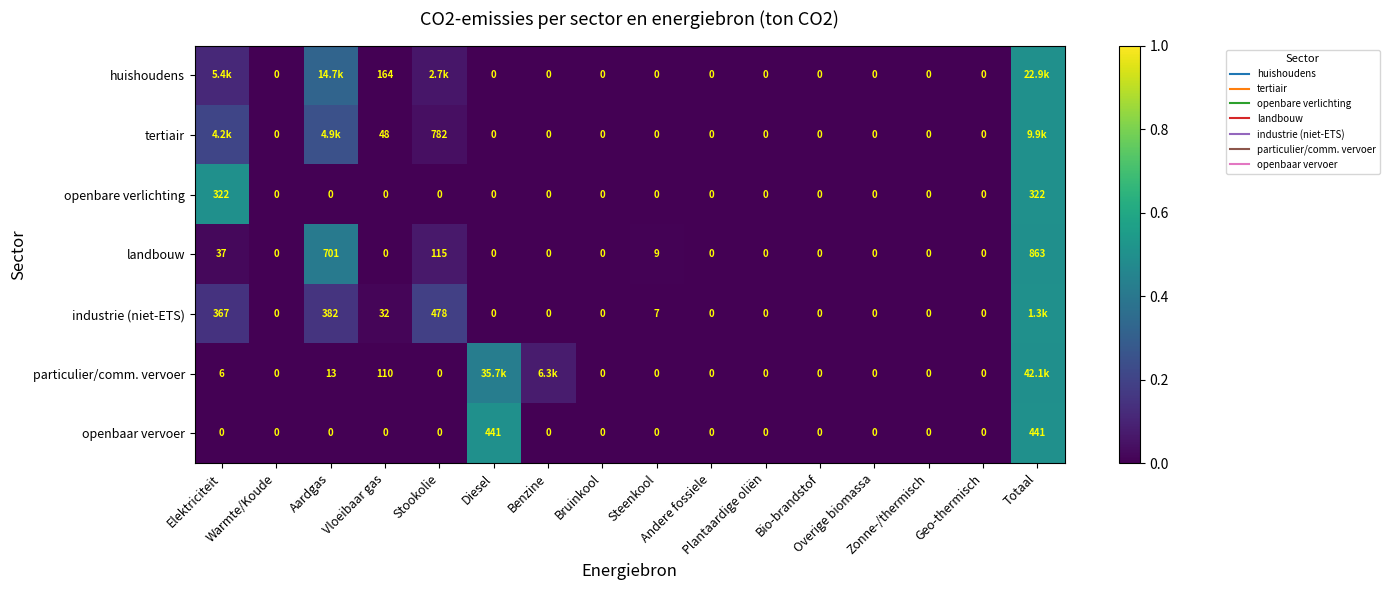

Which has a higher value, Diesel or Vloeibaar gas?

Vloeibaar gas